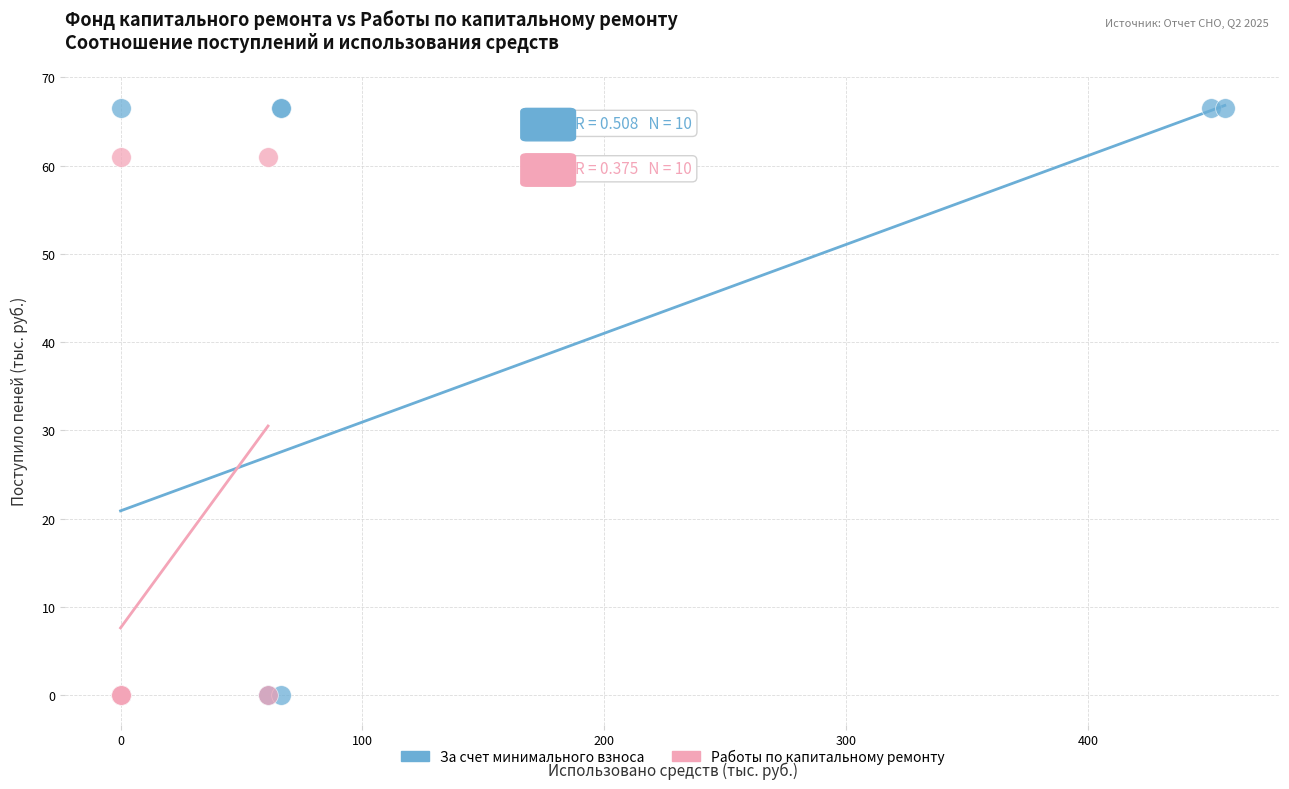

Which series reaches the maximum Y coordinate?

За счет минимального взноса